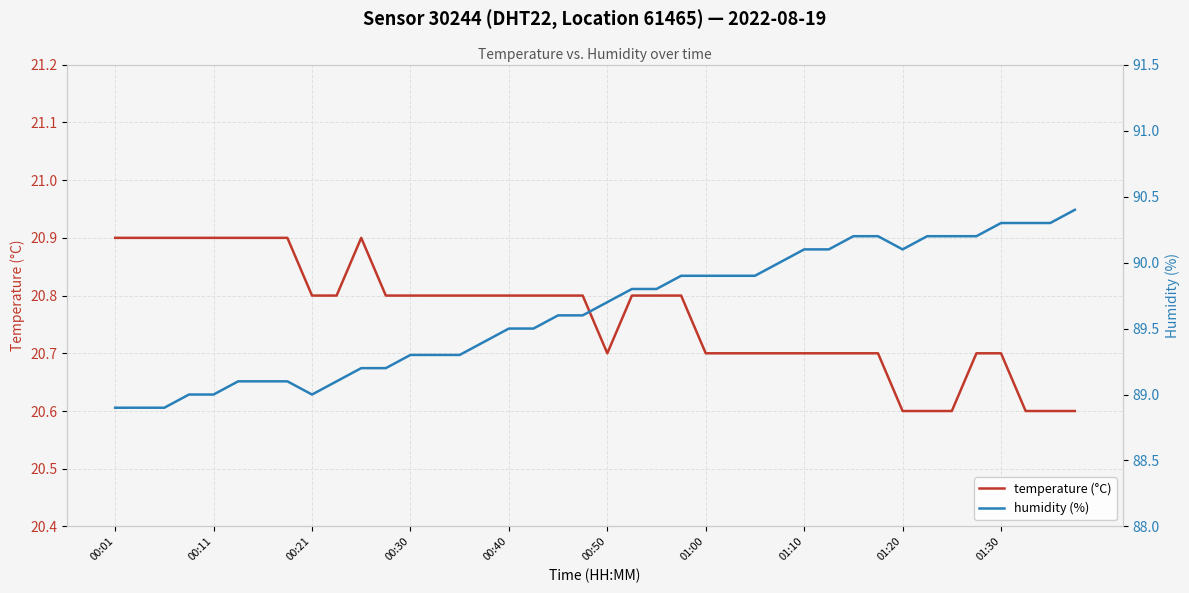

True or false: temperature (°C) and humidity (%) intersect in this chart.

False